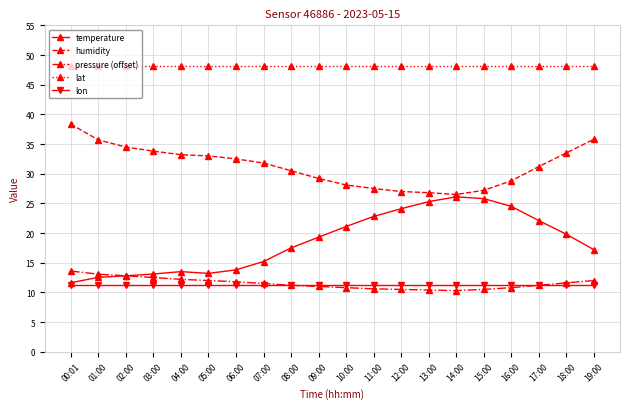

What are all the series names shown in the legend?

temperature, humidity, pressure (offset), lat, lon